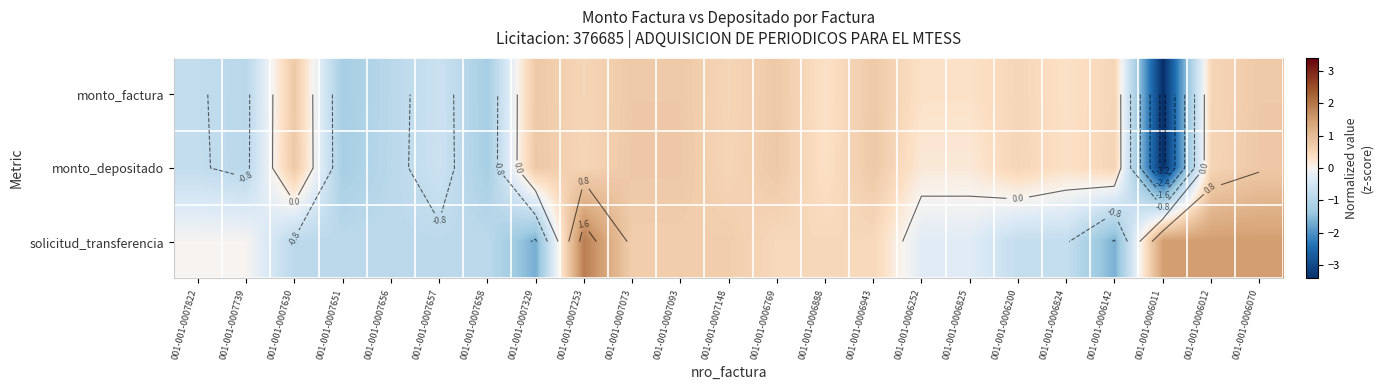

Which category has the highest value across all series?

001-001-0007253